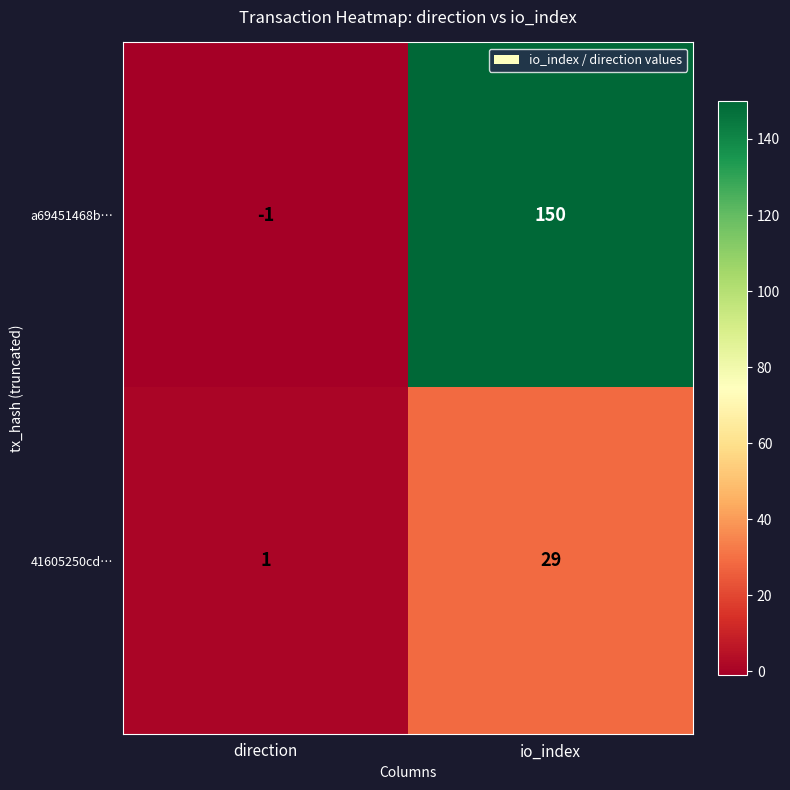

Which series changed the most between direction and io_index?

a69451468b…